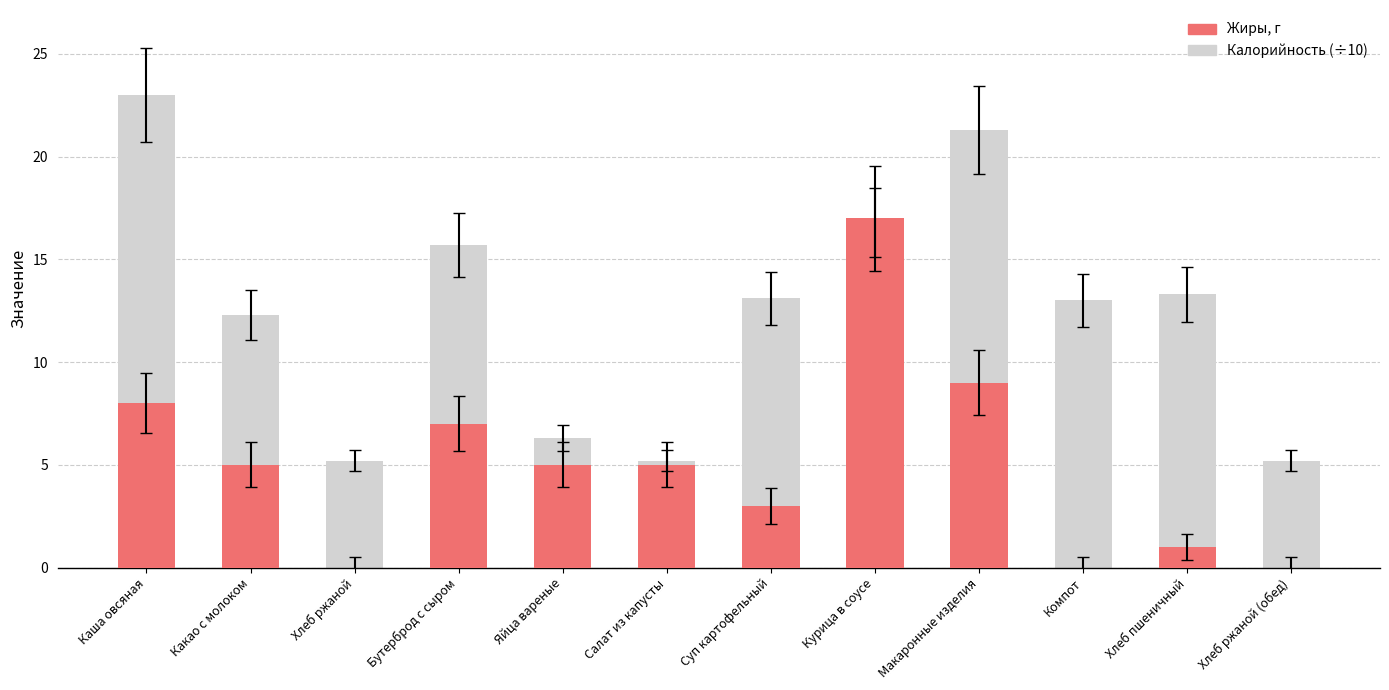

What position from the right is Хлеб ржаной (обед)?

1